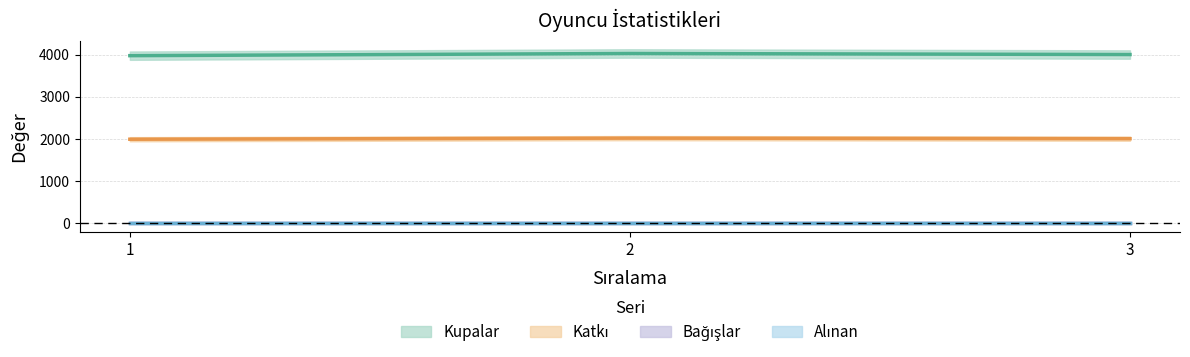

Read the Katkı value at 2, to the nearest 5.

2015